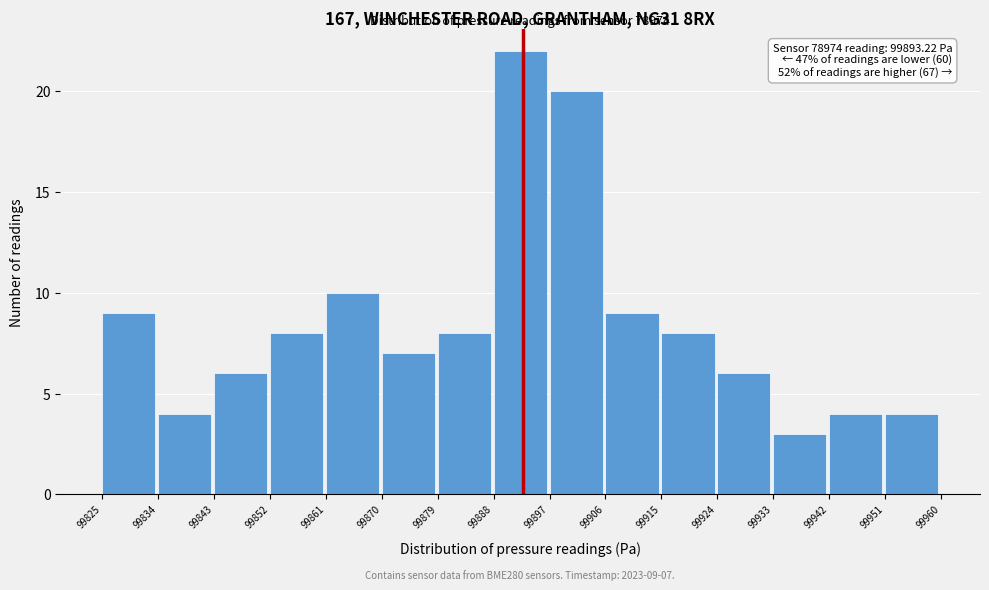

Over which range of the x-axis is the bar tallest?

99888 to 99897